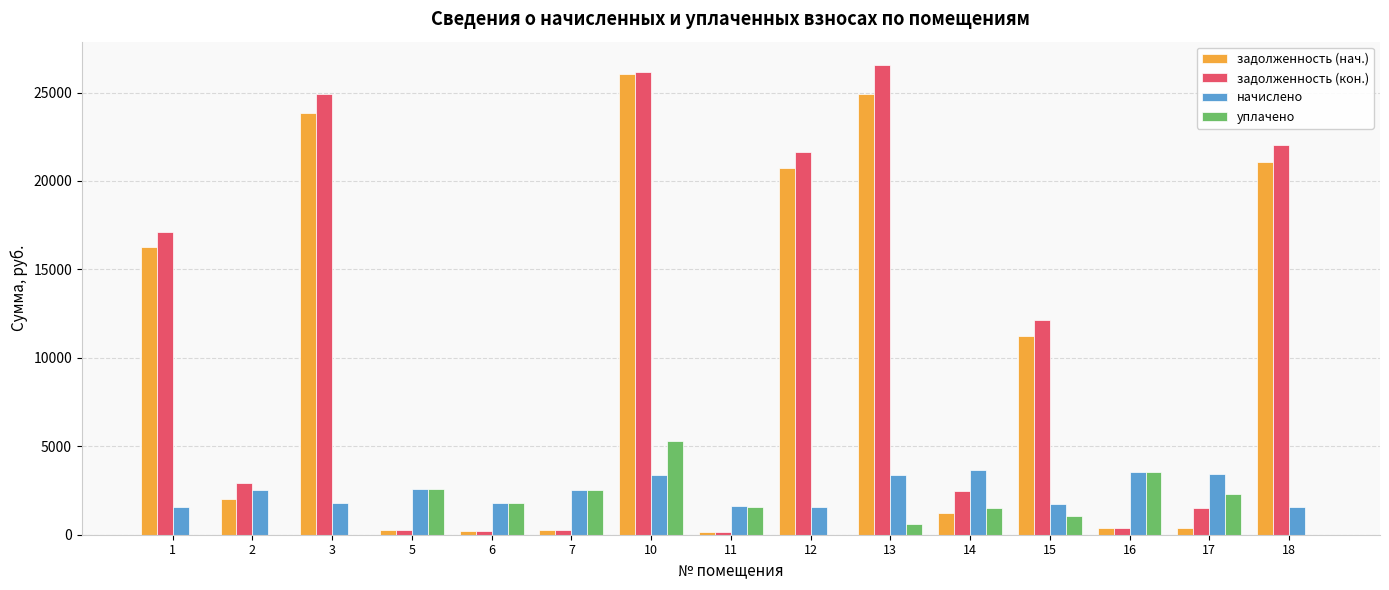

What is the average value of the уплачено series?

1521.2